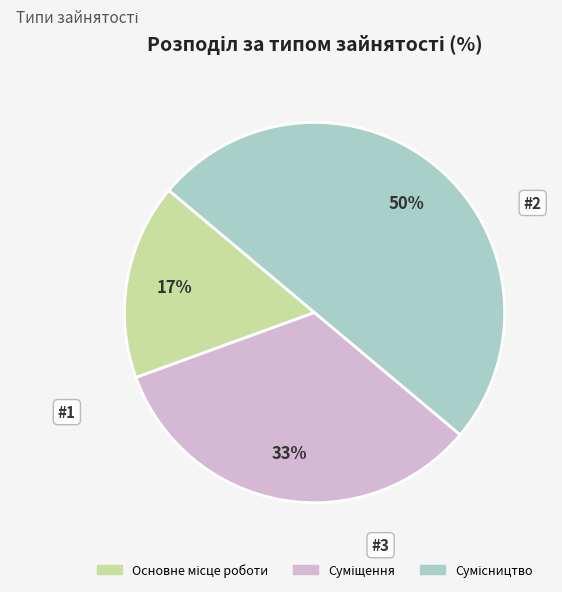

To the nearest percent, what is the average slice percentage?

33%